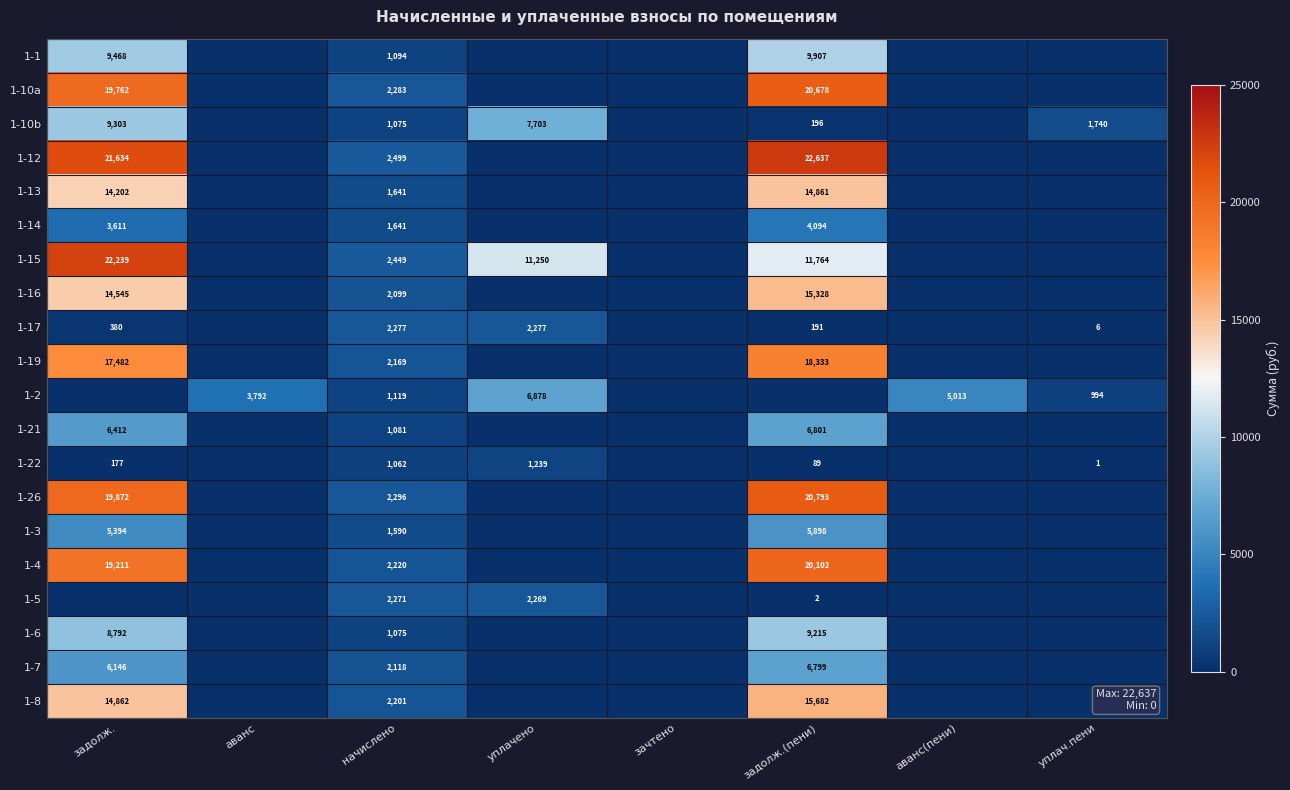

The 1-12 series shows 525 at начислено. True or false?

False